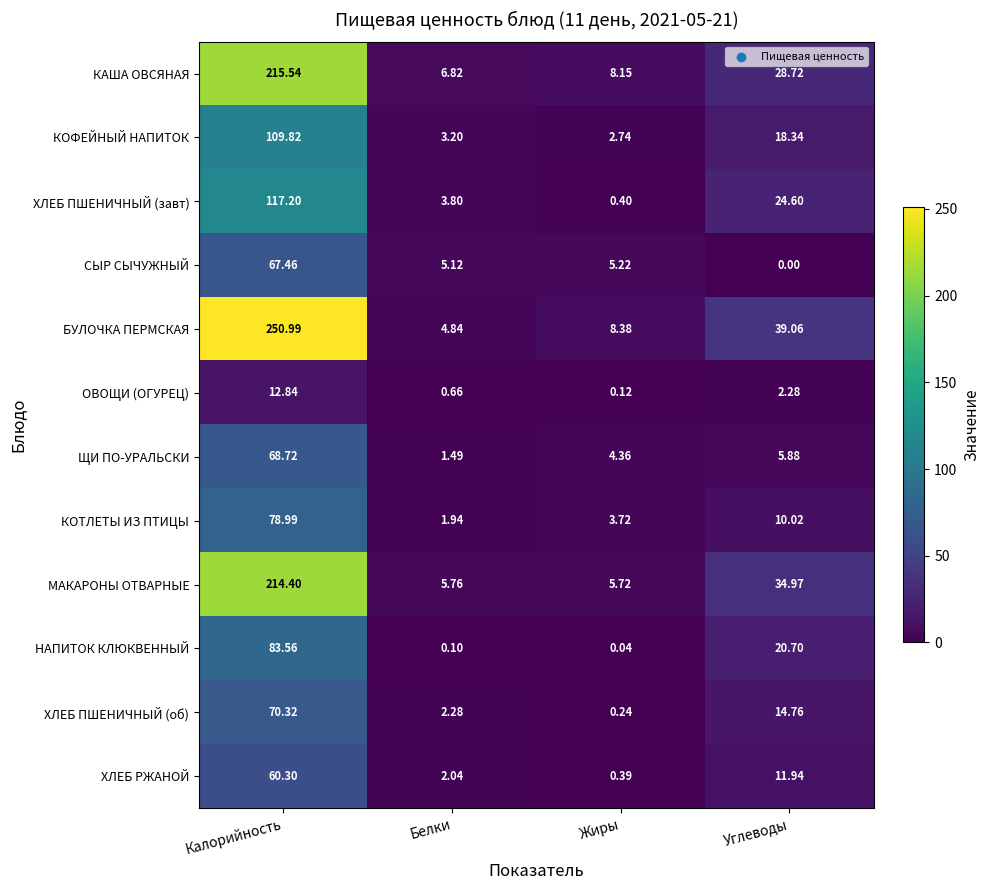

Where is МАКАРОНЫ ОТВАРНЫЕ nearest to the value 110?

Углеводы